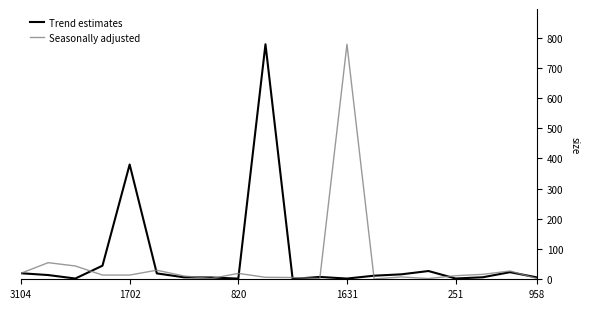

In Trend estimates, how many points are higher than both neighbors (excluding endpoints)?

5